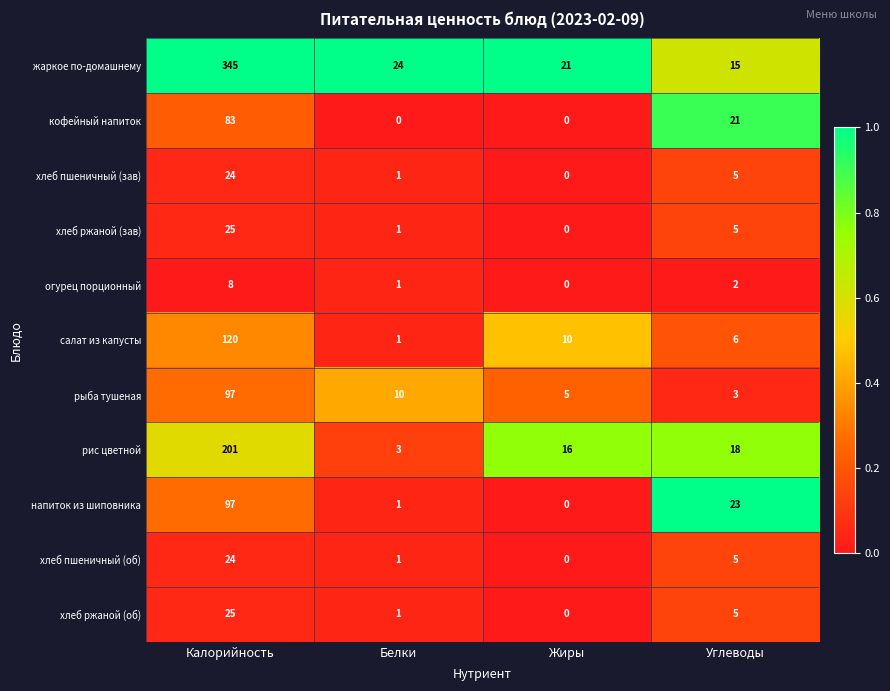

Rank the categories by рыба тушеная value from lowest to highest.

Углеводы, Жиры, Белки, Калорийность